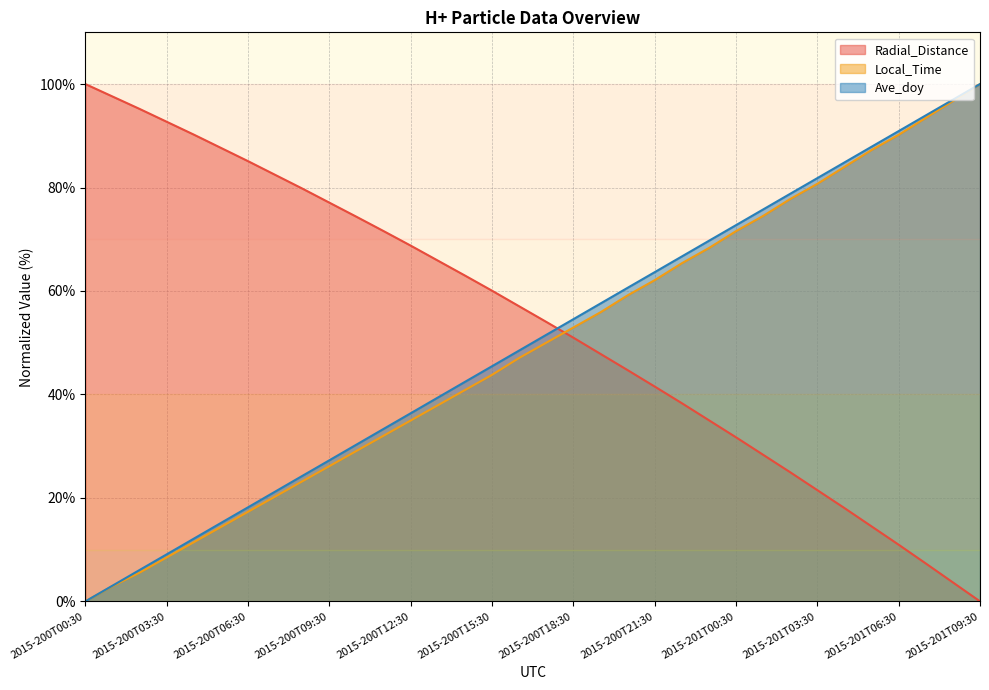

Read the Local_Time value at 2015-200T09:30.

26.1